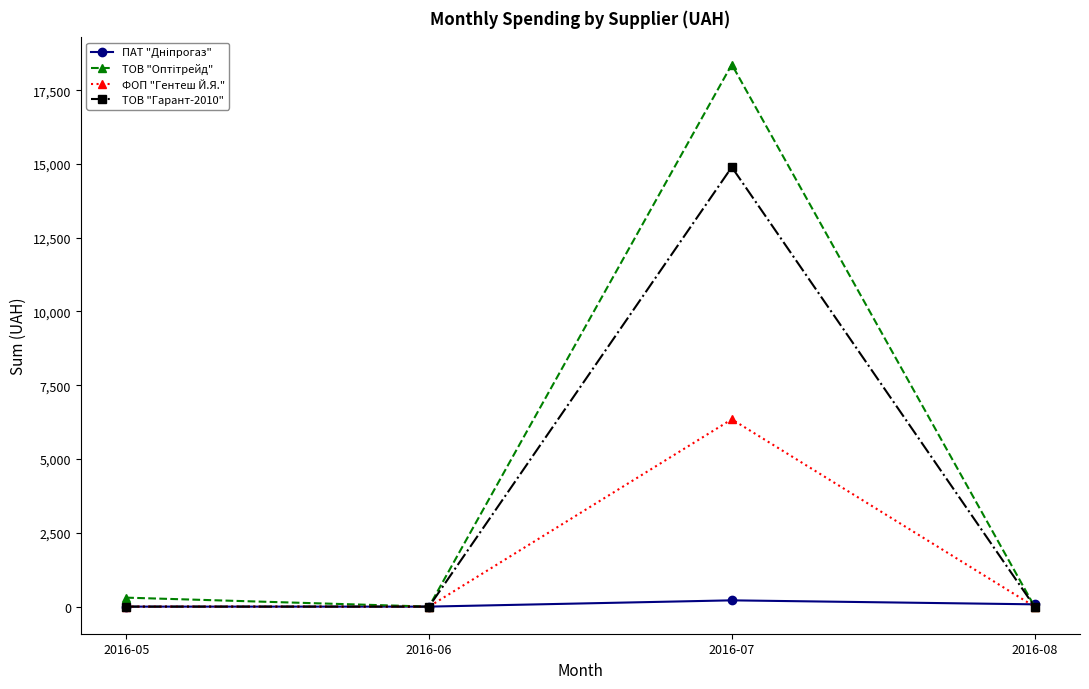

Which label corresponds to the largest value in the chart?

2016-07